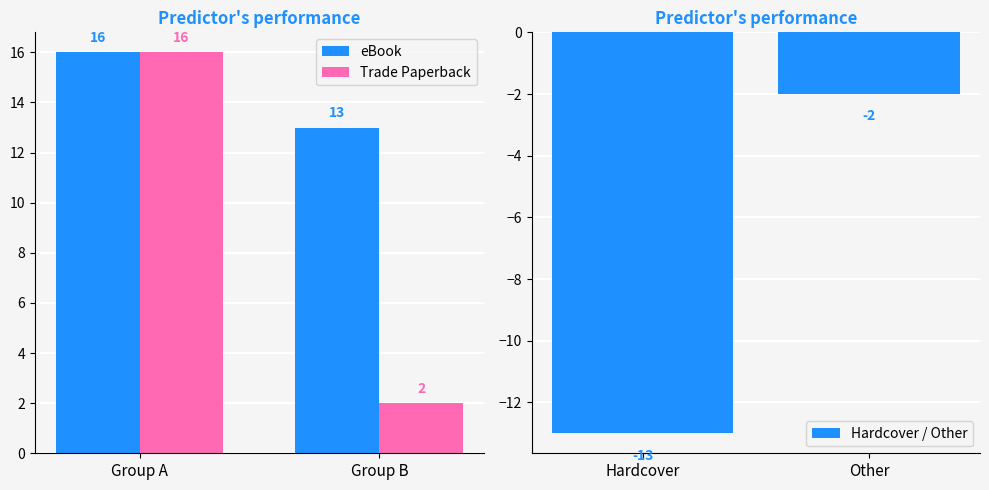

What is the sum of all Hardcover / Other values?

-15